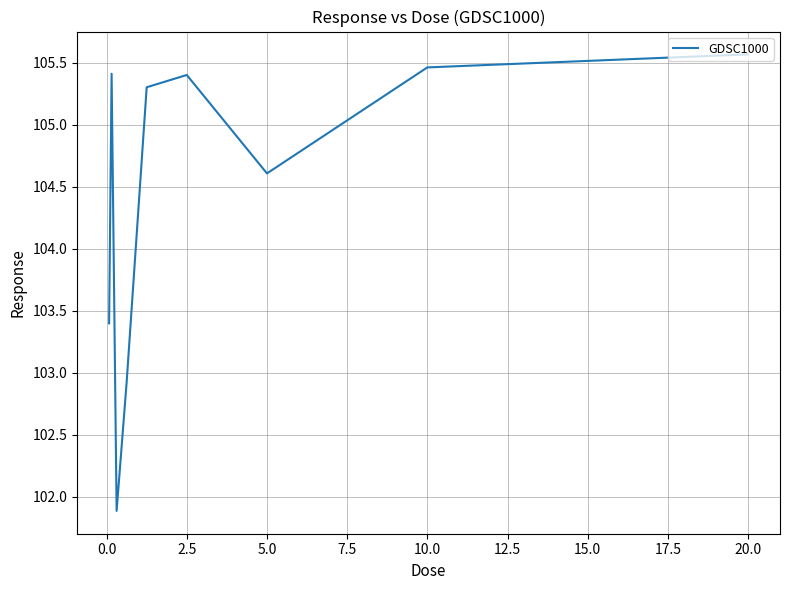

Does the chart display data point markers on the line(s)?

No